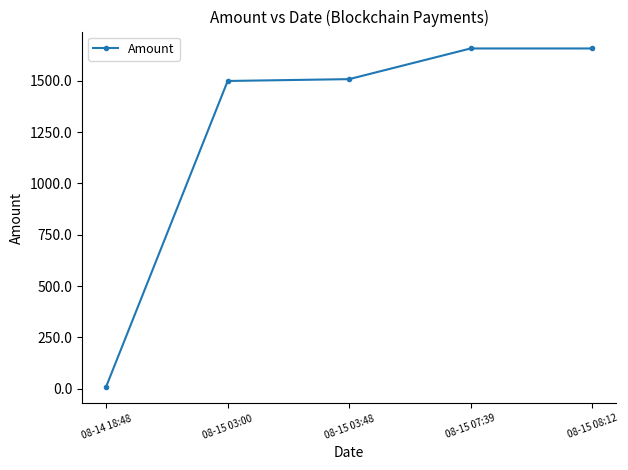

Is it true that the value at 08-15 07:39 is 1658.4?

True